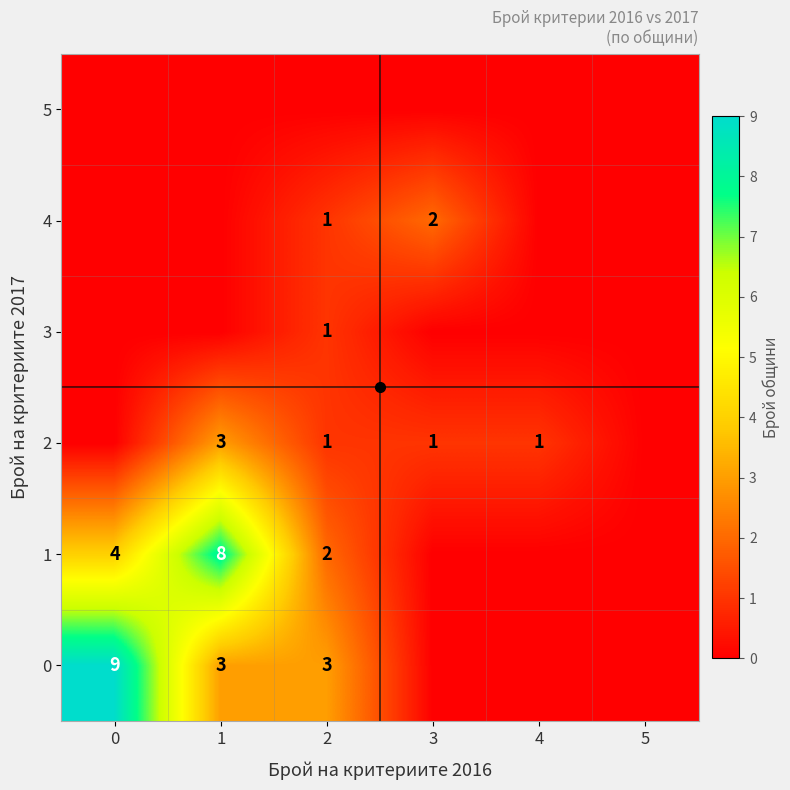

How many series are shown in this chart?

6